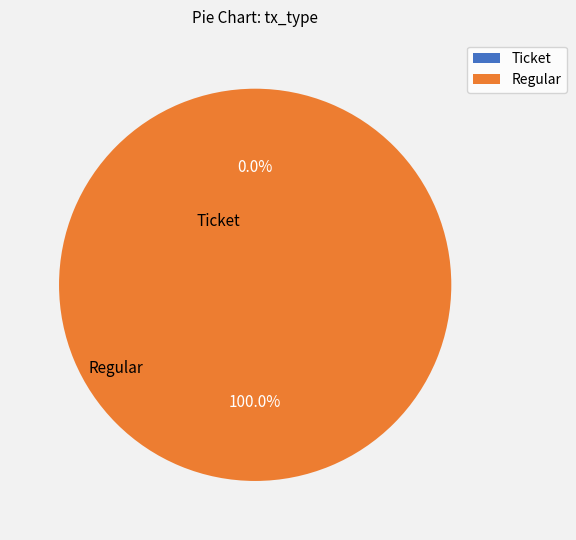

Which slice is the smallest?

Ticket